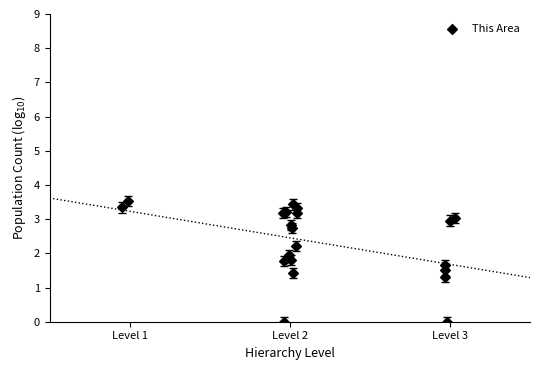

What Y value in the scatter plot is closest to 1?

1.3